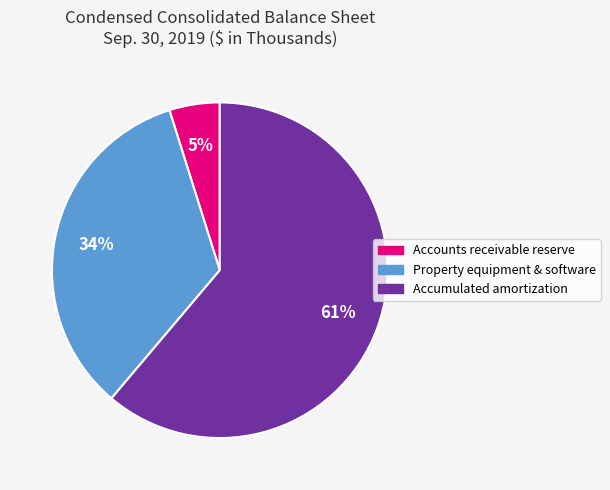

How many slices are in this pie chart?

3